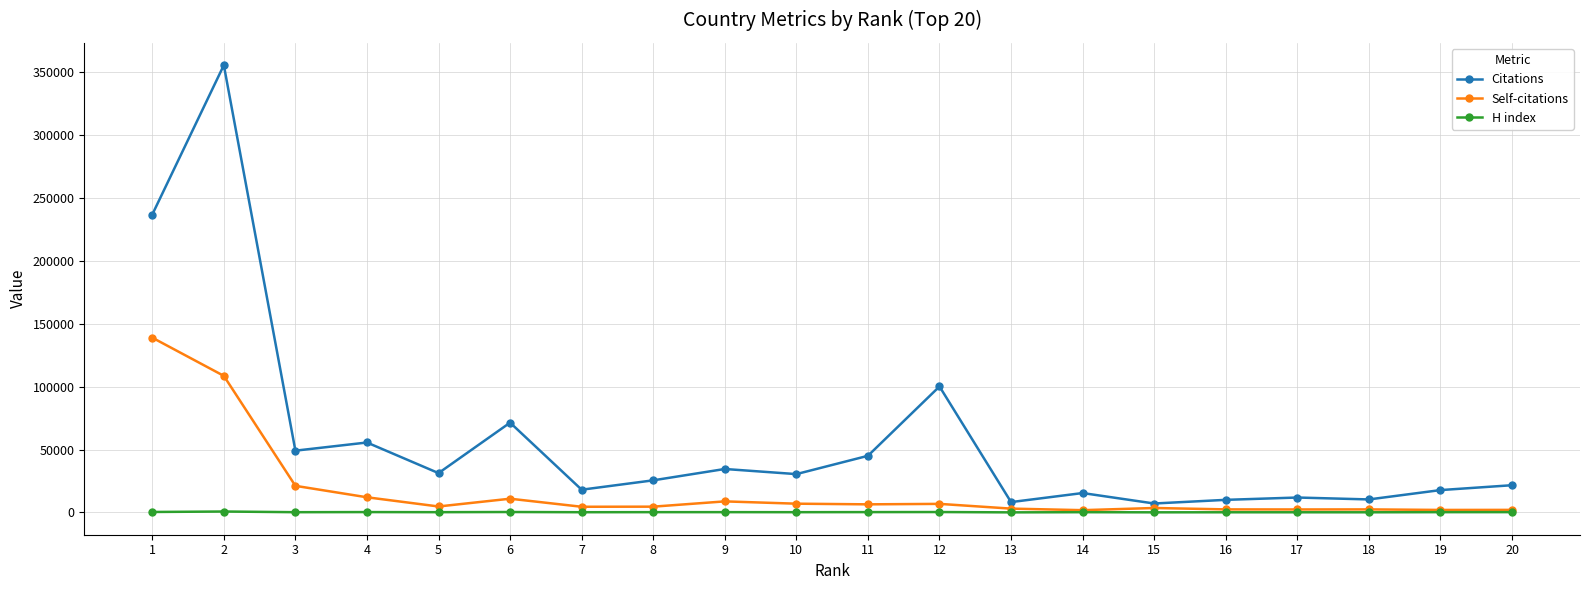

What is the minimum value for Citations?

7096